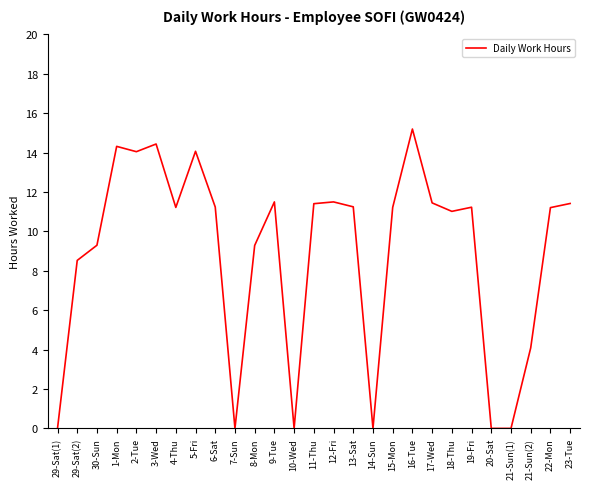

What is the difference between the second highest and minimum values?

14.4